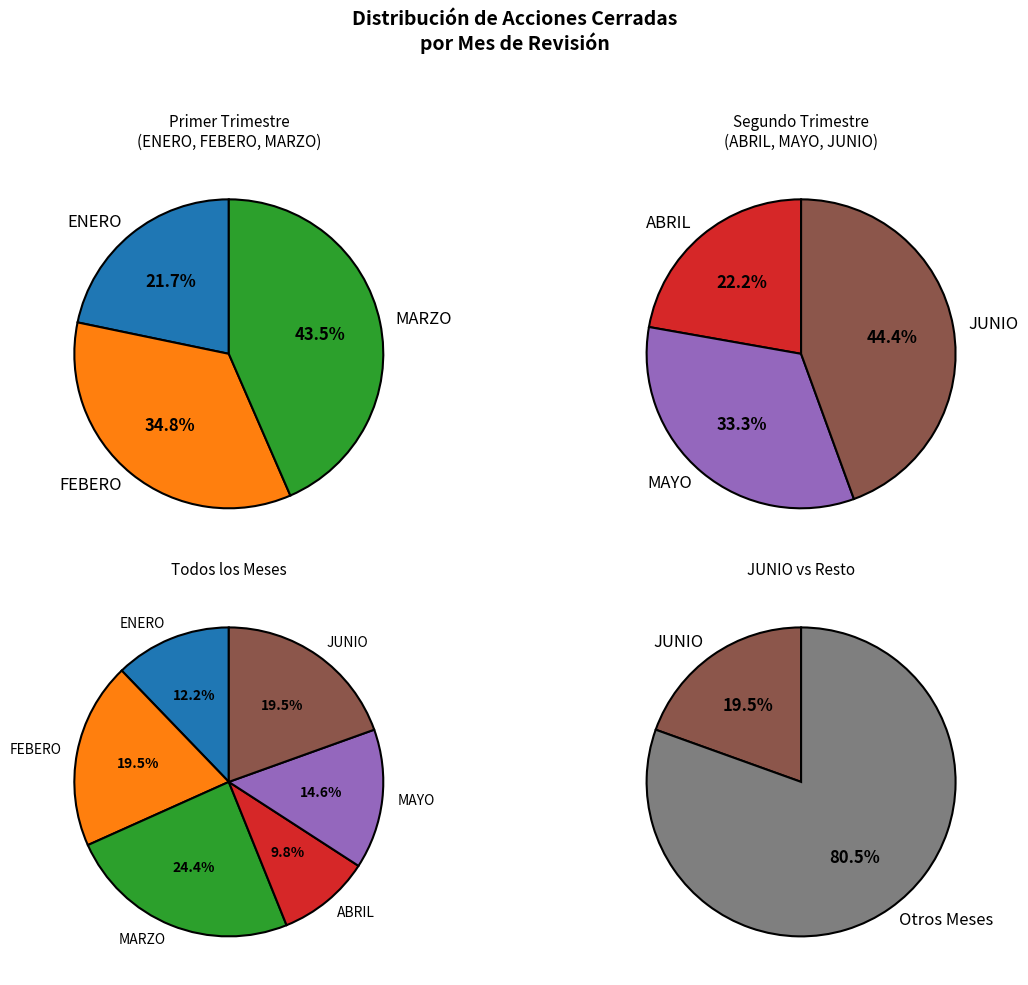

To the nearest percent, what is the difference between the JUNIO and MARZO slice percentages?

5%